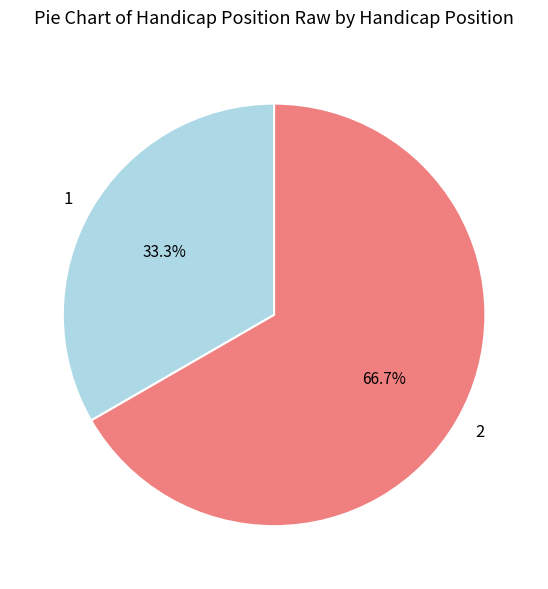

To the nearest percent, what percentage of the pie is 1?

33%